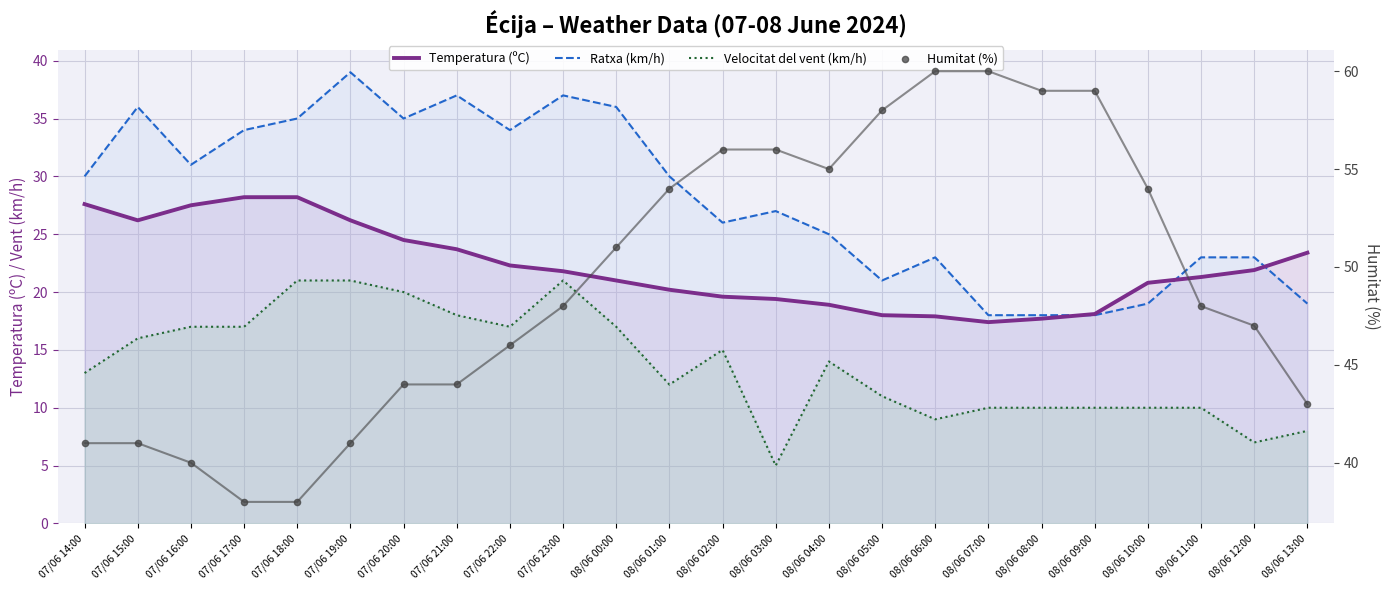

What are all the series names shown in the legend?

Temperatura (ºC), Ratxa (km/h), Velocitat del vent (km/h), Humitat (%)